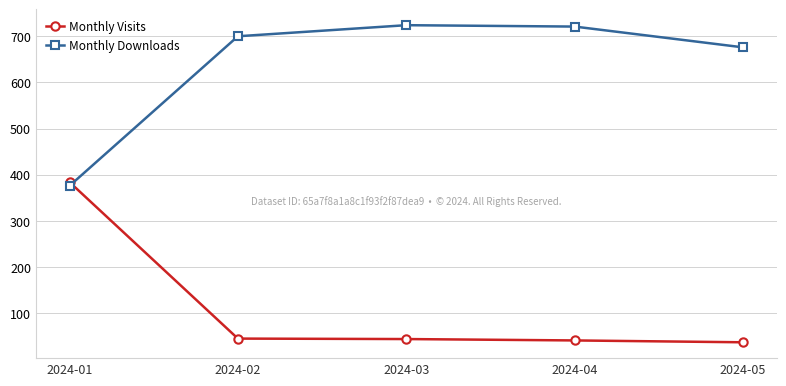

In Monthly Downloads, how many points are higher than both neighbors (excluding endpoints)?

1